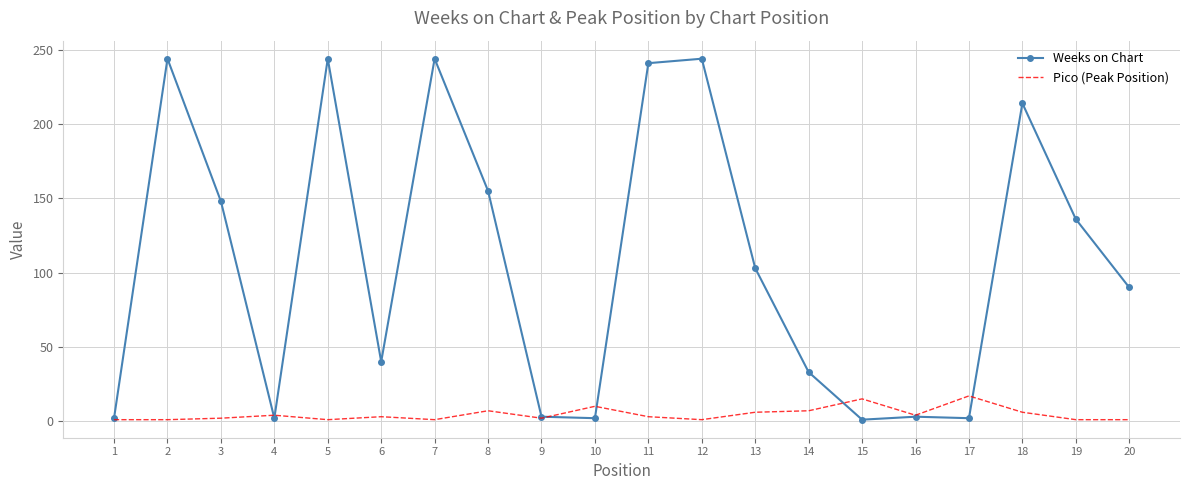

Which series changed the most between 2 and 20?

Weeks on Chart